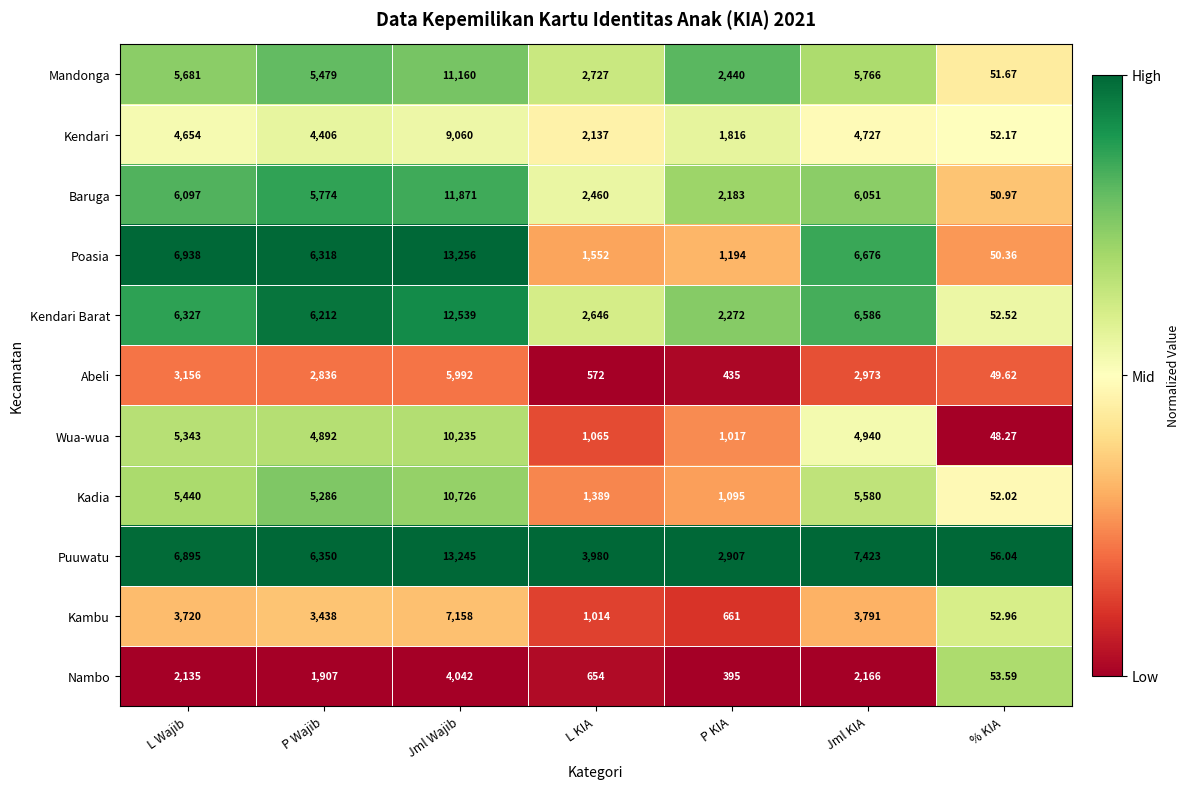

At which category is the sum across all series the highest?

Jml Wajib